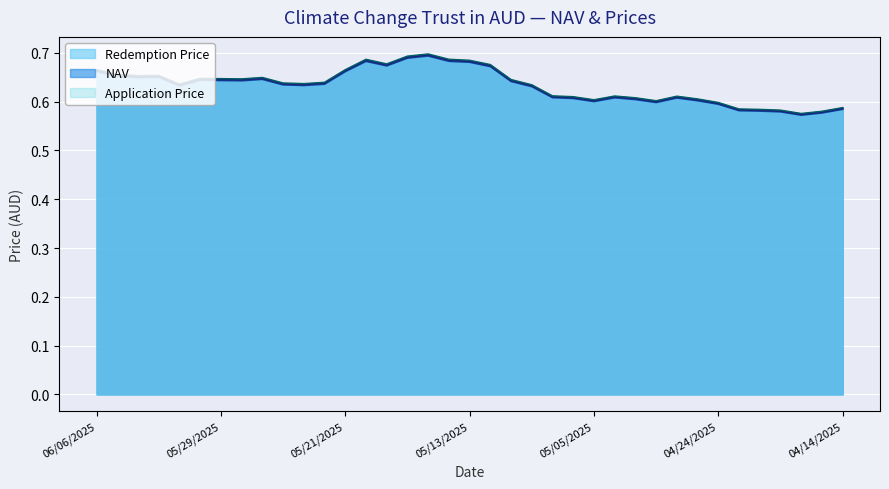

True or false: Redemption Price and NAV cross at least once.

False